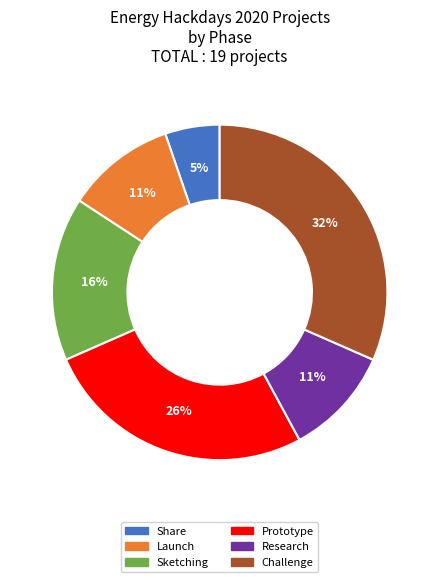

To the nearest percent, what is the combined percentage of Launch and Share?

16%